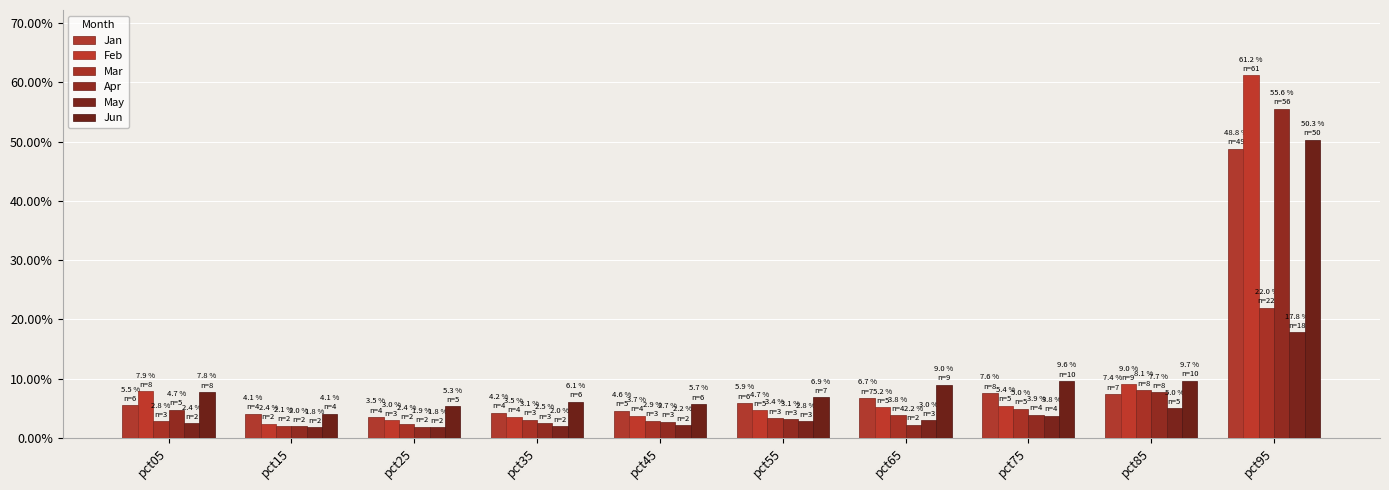

What is the greatest value displayed?

0.6